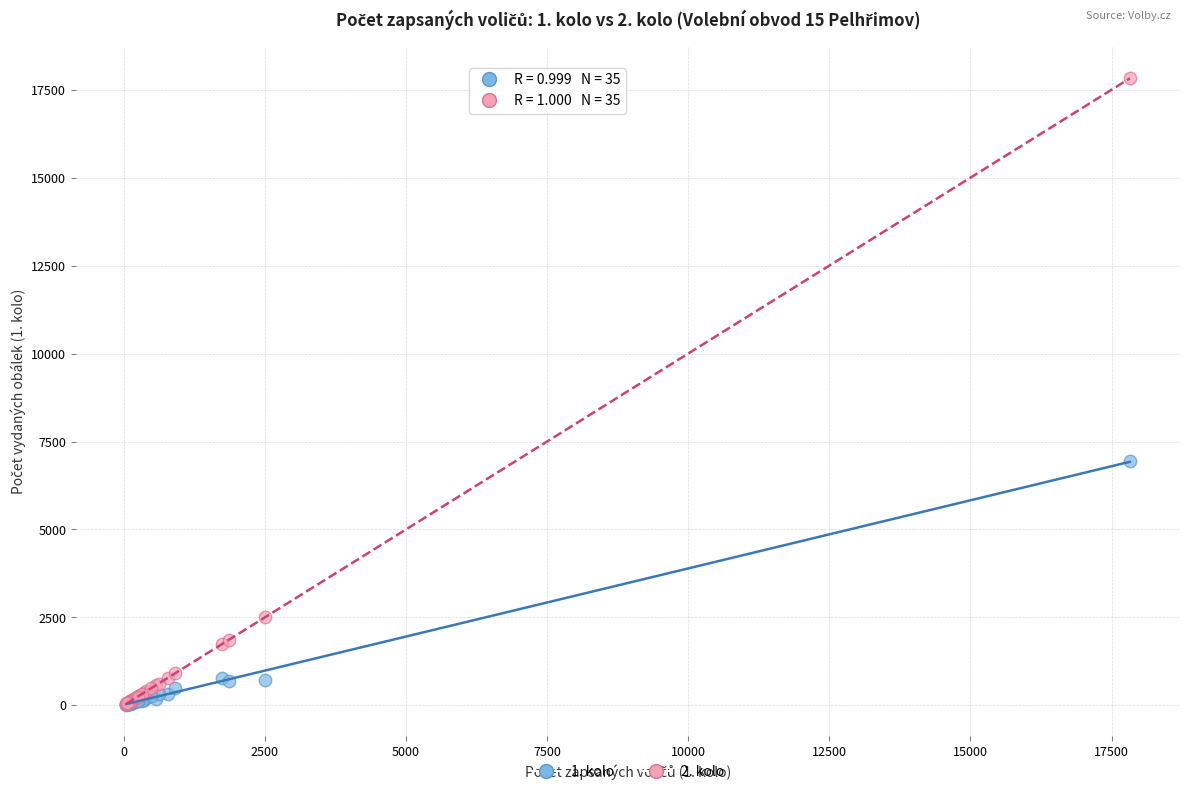

Across all series, what Y value is closest to 8925?

6948